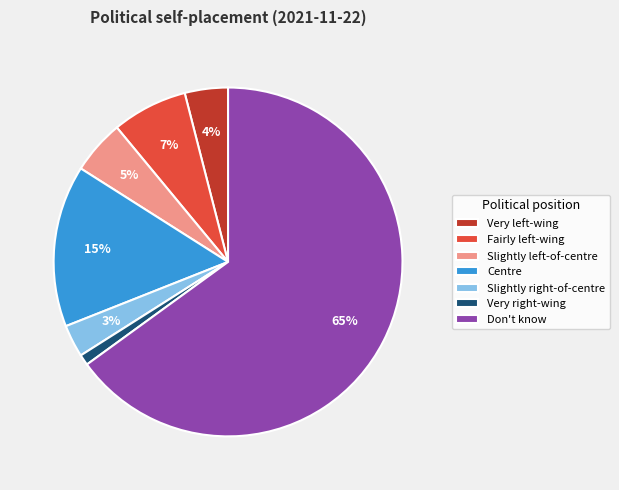

Which slice is the smallest?

Very right-wing